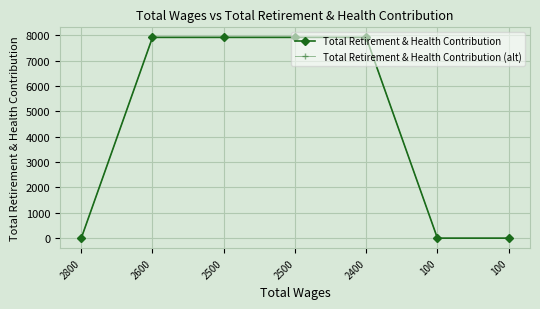

Where is Total Retirement & Health Contribution nearest to the value 3960?

2800